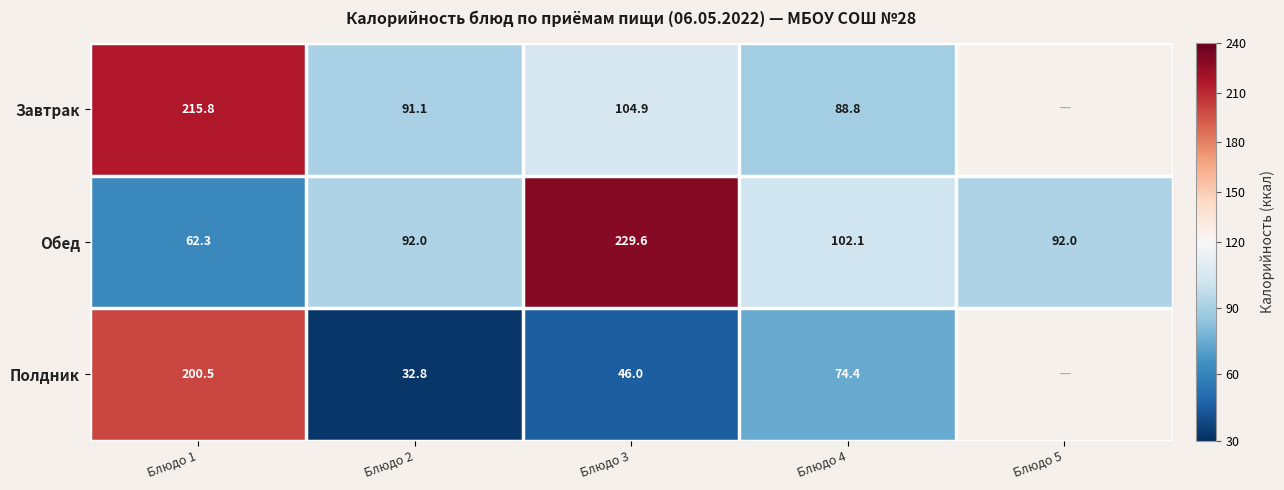

At Блюдо 2, list the series in order from largest to smallest.

Обед, Завтрак, Полдник